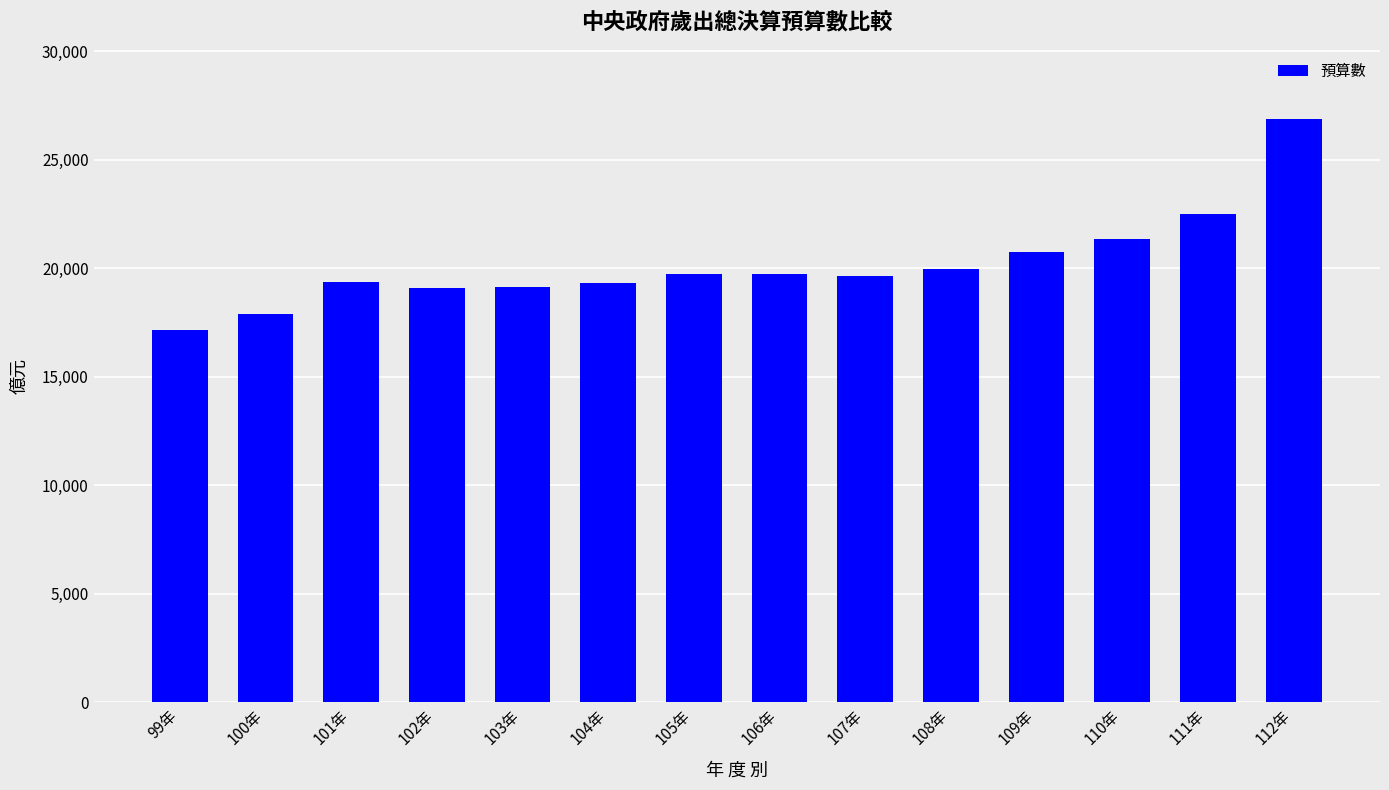

Approximately how many times larger is the value at 109年 compared to 105年?

1.1